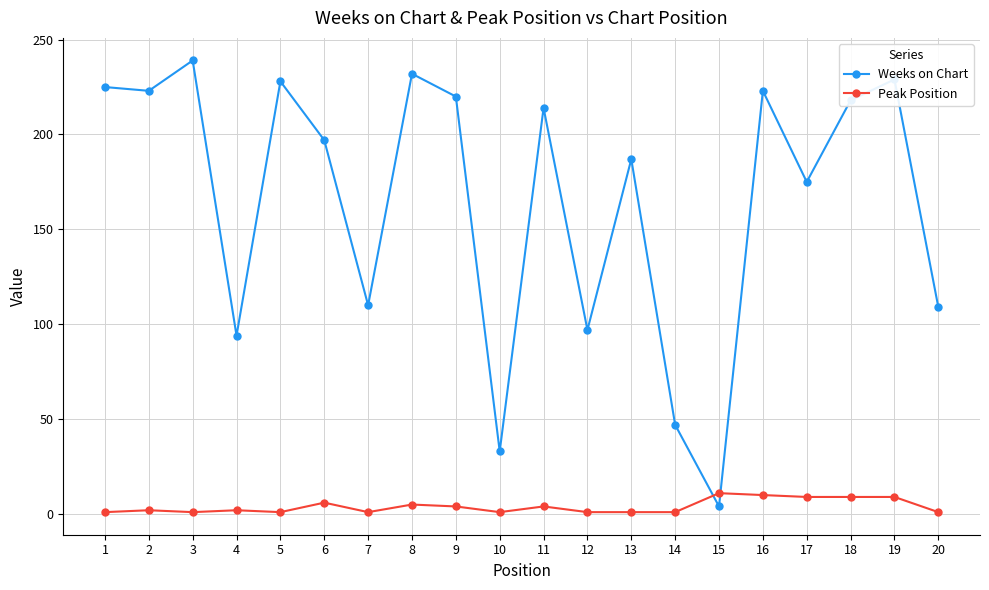

True or false: Peak Position has a value of 9 at 19.

True